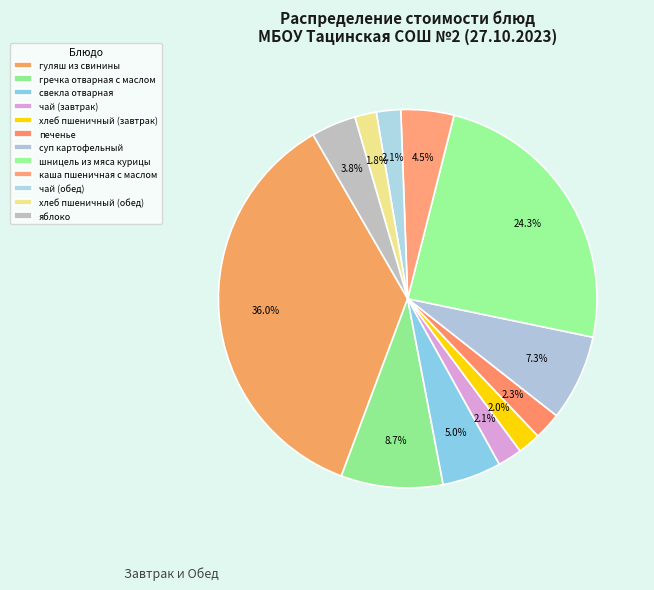

To the nearest percent, what is the difference between the яблоко and чай (завтрак) slice percentages?

2%